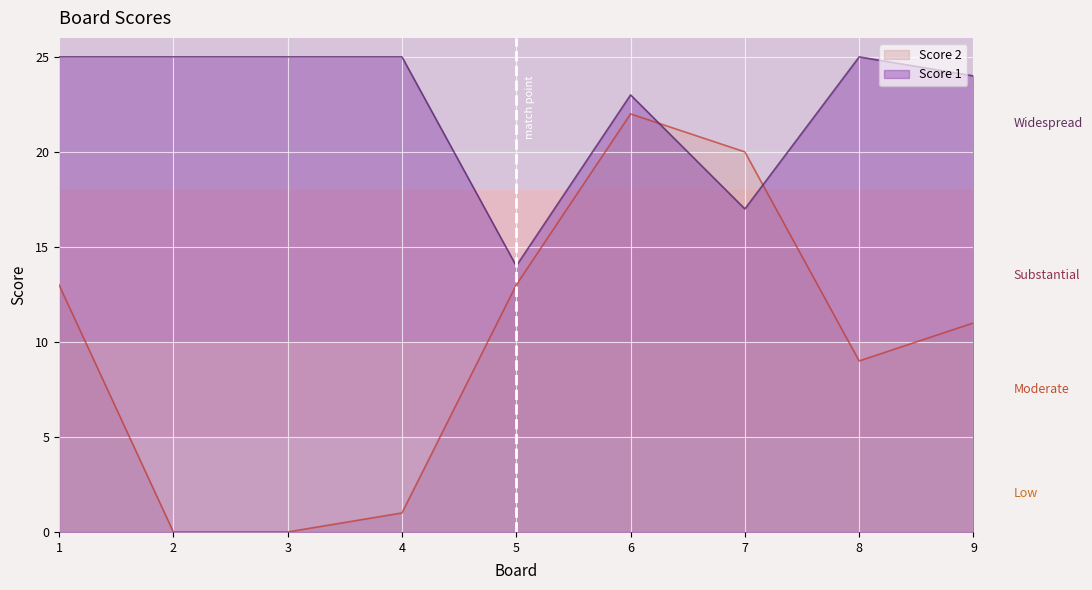

Rank the series by their average value, from highest to lowest.

Score 1, Score 2